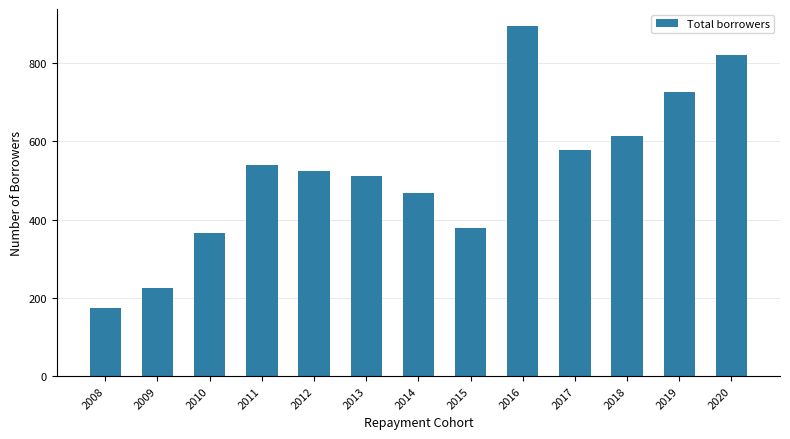

Reading right to left, extract all data points from this chart.

2020=821	2019=726	2018=613	2017=577	2016=894	2015=378	2014=469	2013=511	2012=524	2011=539	2010=367	2009=225	2008=174